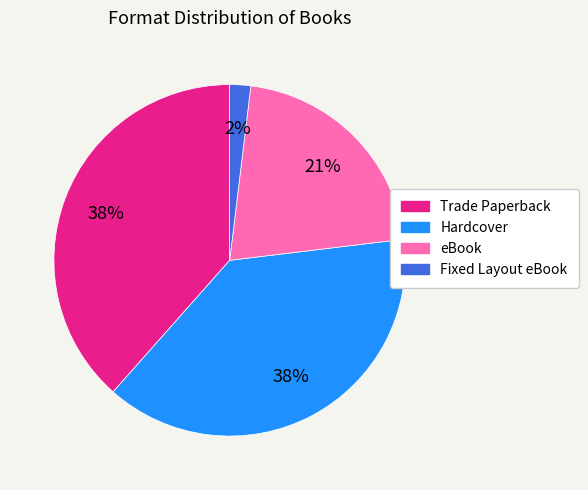

How many slices are in this pie chart?

4